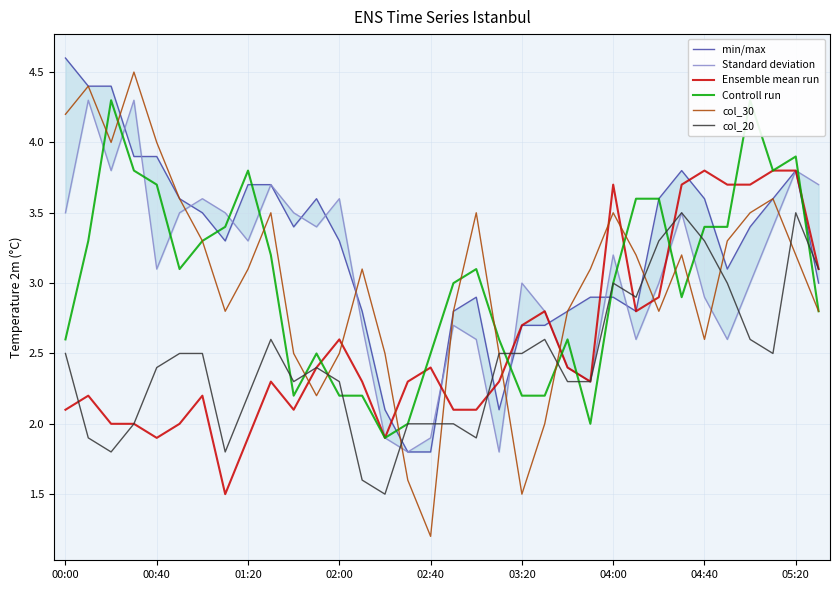

The Ensemble mean run series shows 1.2 at 00:00. True or false?

False